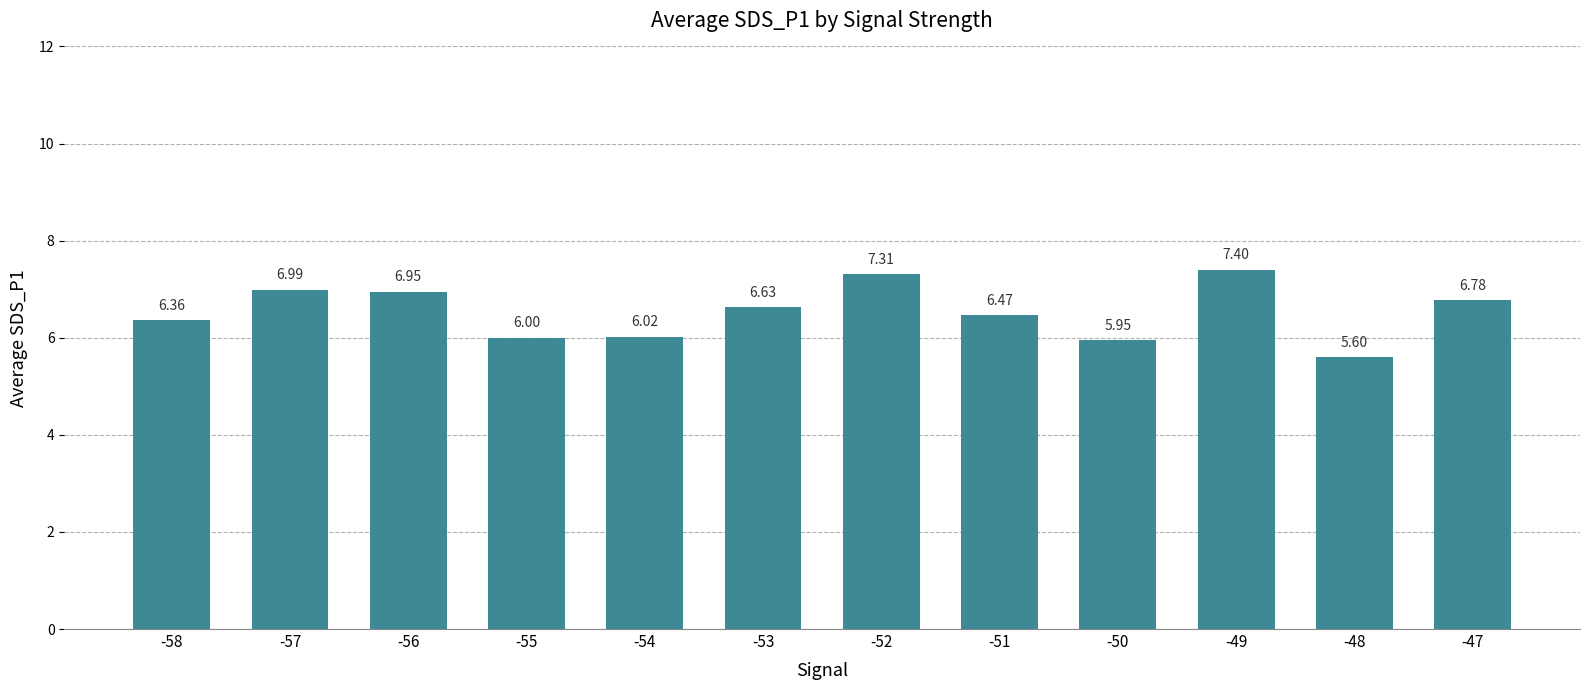

Rank the categories by value from highest to lowest.

-49, -52, -57, -56, -47, -53, -51, -58, -54, -55, -50, -48